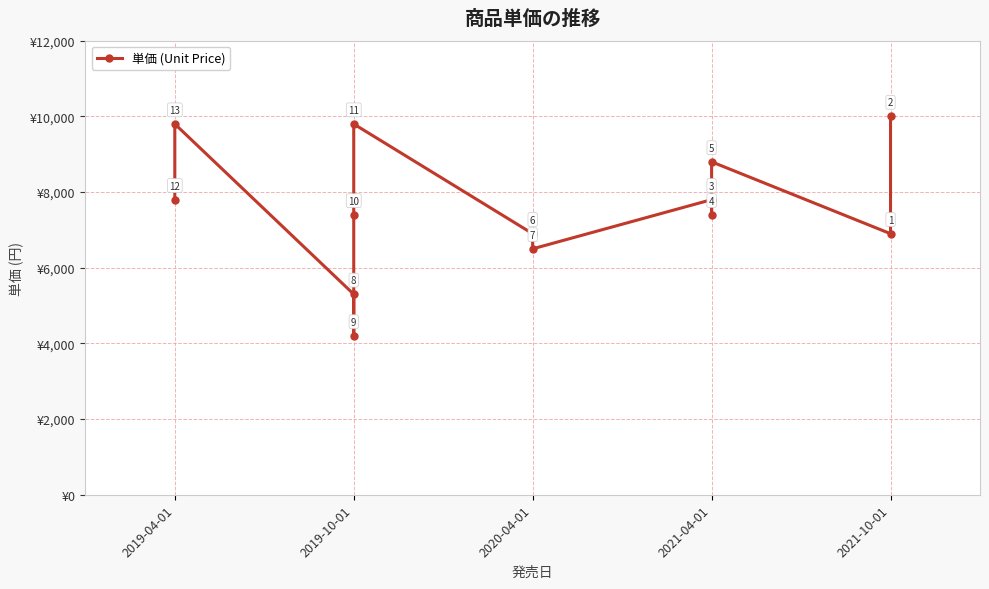

What is the ratio of the value at 2019-10-01 to the value at 5?

1.0